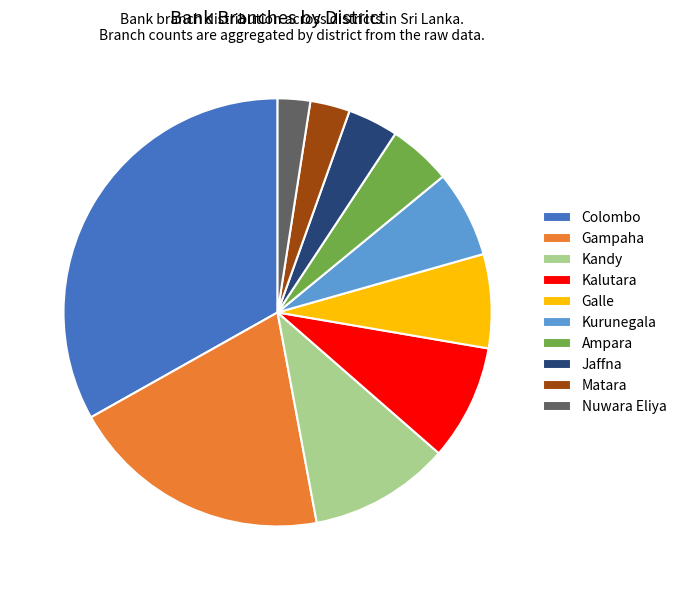

Which has a higher value, Matara or Kalutara?

Kalutara